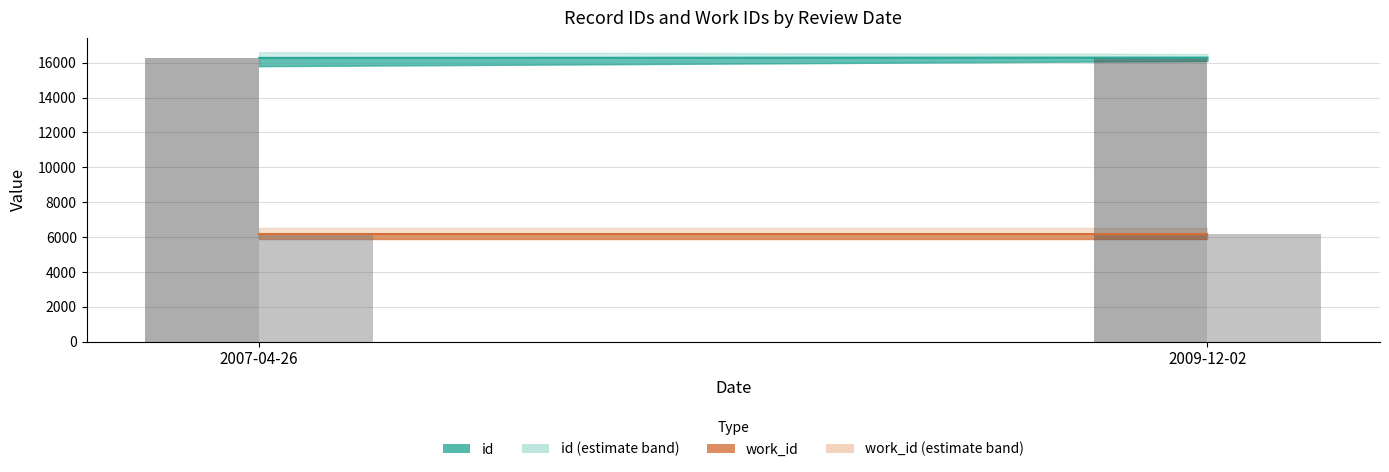

True or false: work_id has a value of 6163 at 2009-12-02.

True